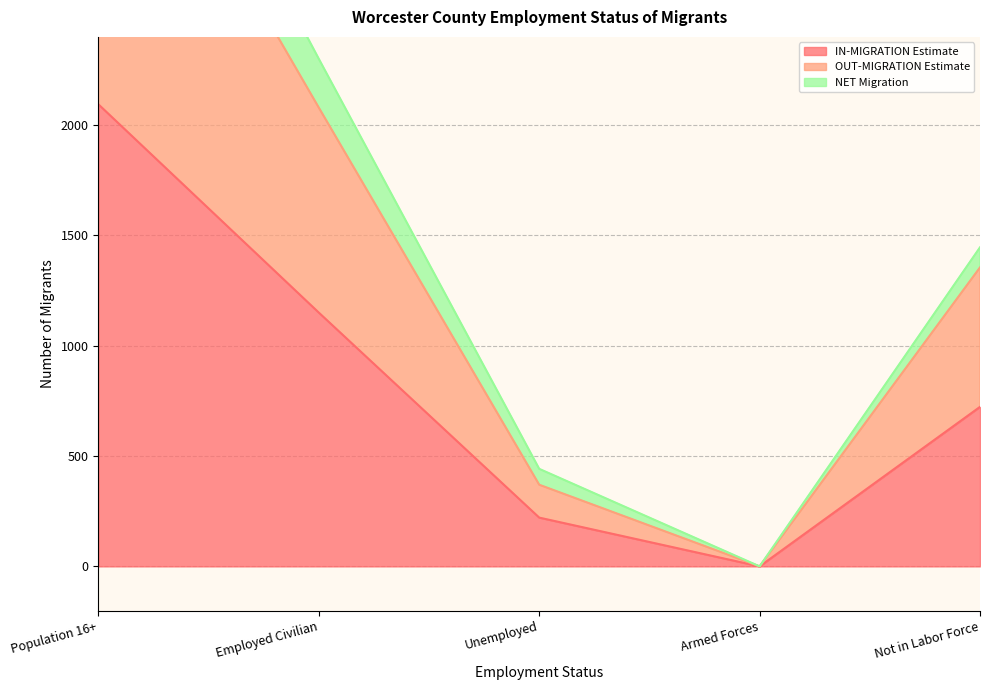

Rank the series by their average value, from highest to lowest.

NET Migration, OUT-MIGRATION Estimate, IN-MIGRATION Estimate